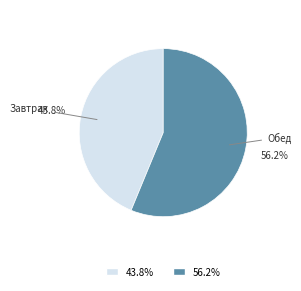

Is it true that Завтрак is 36% of the pie?

False